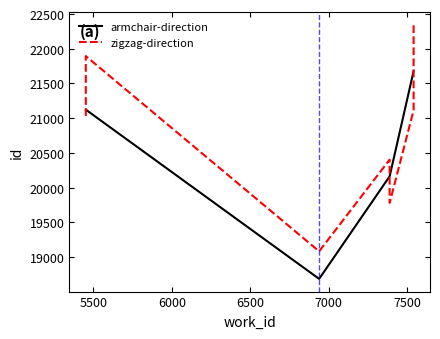

At which category is the sum across all series the highest?

7